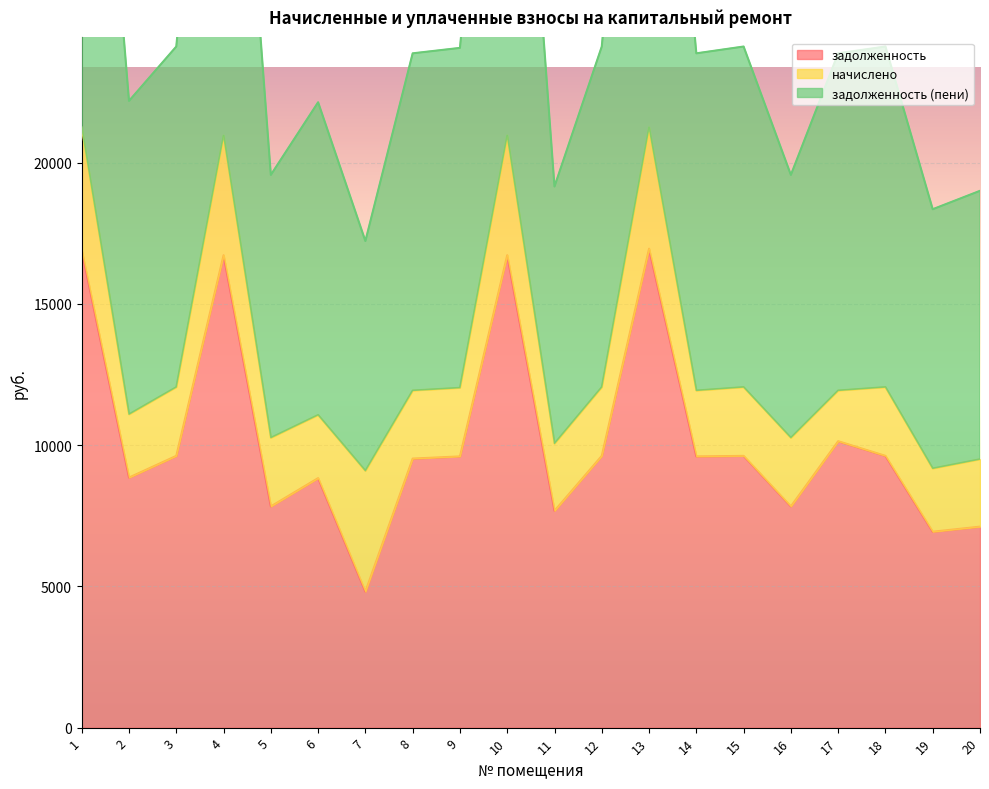

List the labels in order of задолженность (пени) value, smallest first.

7, 19, 20, 11, 5, 16, 6, 2, 8, 14, 17, 9, 3, 12, 15, 18, 4, 10, 1, 13